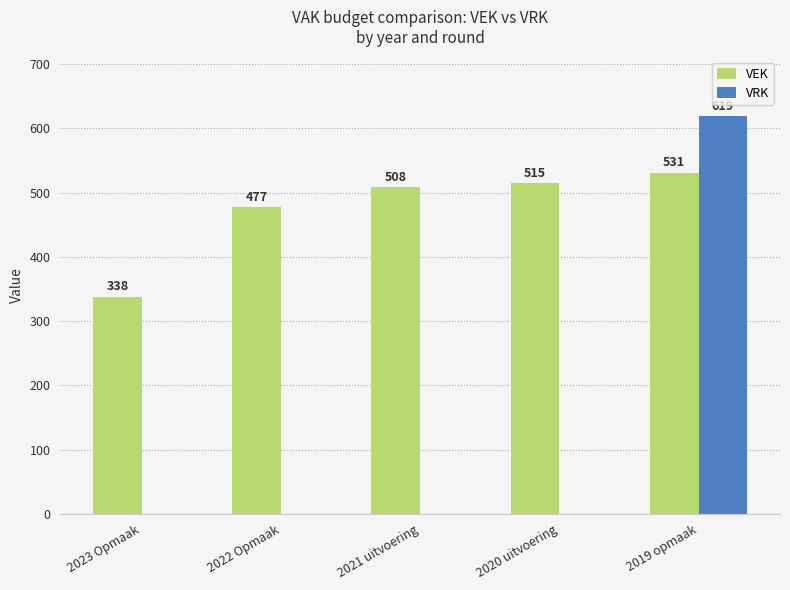

Is the value of VEK at 2019 opmaak greater than the value of VRK at 2022 Opmaak?

Yes